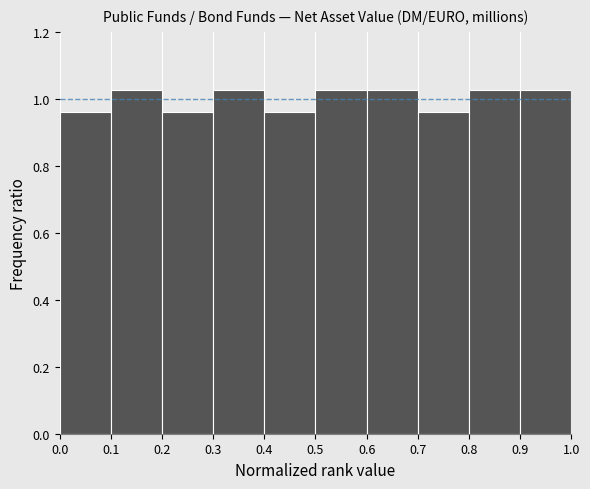

Reading left to right, list every bar in this chart as the range it spans on the x-axis followed by its height. The values are not printed on the chart, so give them approximately, as read against the axis.

0.0 to 0.1: 0.96
0.1 to 0.2: 1.02
0.2 to 0.3: 0.96
0.3 to 0.4: 1.02
0.4 to 0.5: 0.96
0.5 to 0.6: 1.02
0.6 to 0.7: 1.02
0.7 to 0.8: 0.96
0.8 to 0.9: 1.02
0.9 to 1.0: 1.02